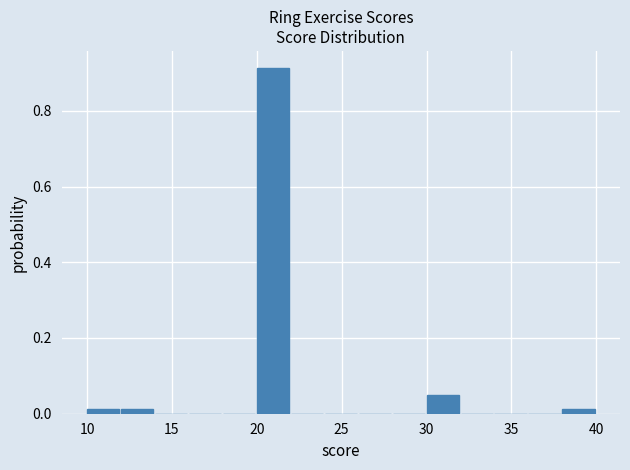

Reading left to right, transcribe this chart: for each bar, give the range it covers on the x-axis and its height. The values are not printed on the chart, so give them approximately, as read against the axis.

10 to 12: under 0.02
12 to 14: under 0.02
14 to 16: 0
16 to 18: 0
18 to 20: 0
20 to 22: 0.92
22 to 24: 0
24 to 26: 0
26 to 28: 0
28 to 30: 0
30 to 32: 0.06
32 to 34: 0
34 to 36: 0
36 to 38: 0
38 to 40: under 0.02